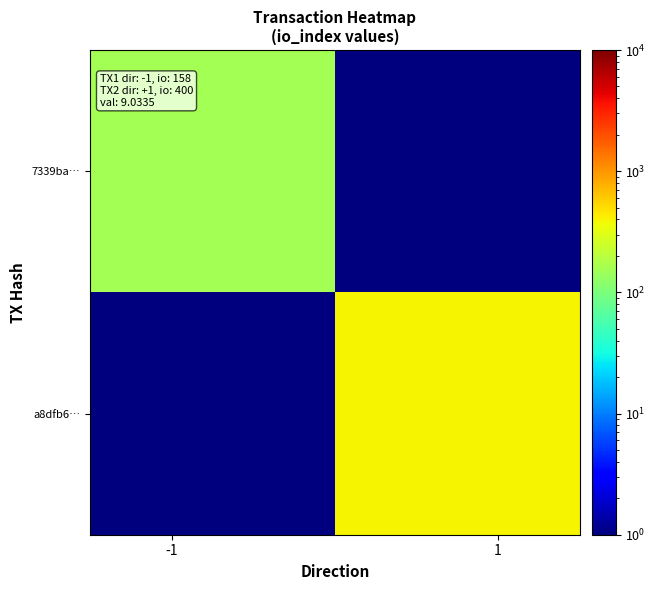

Reading right to left, extract all data points from this chart.

7339ba…: 0.1	158.0
a8dfb6…: 400.0	0.1